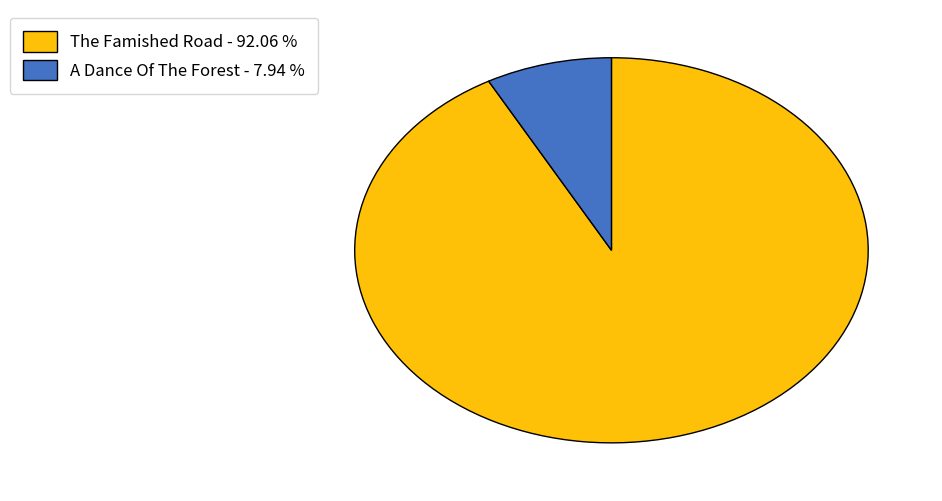

Combined, do The Famished Road and A Dance Of The Forest account for over 50%?

Yes